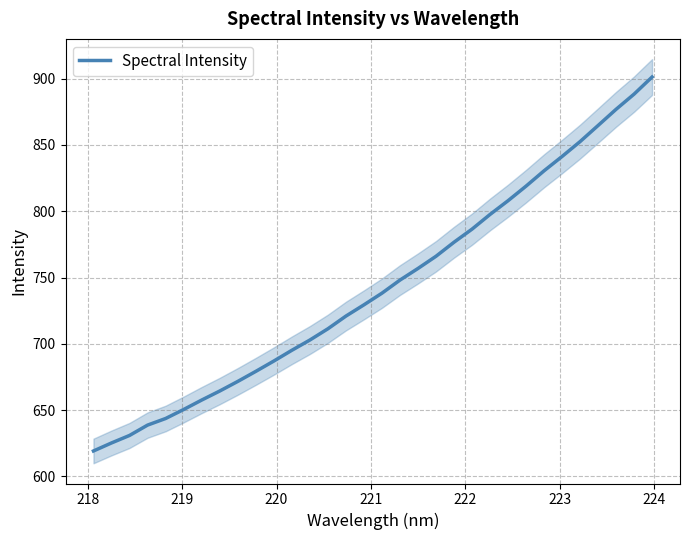

What is the greatest value displayed?

901.2